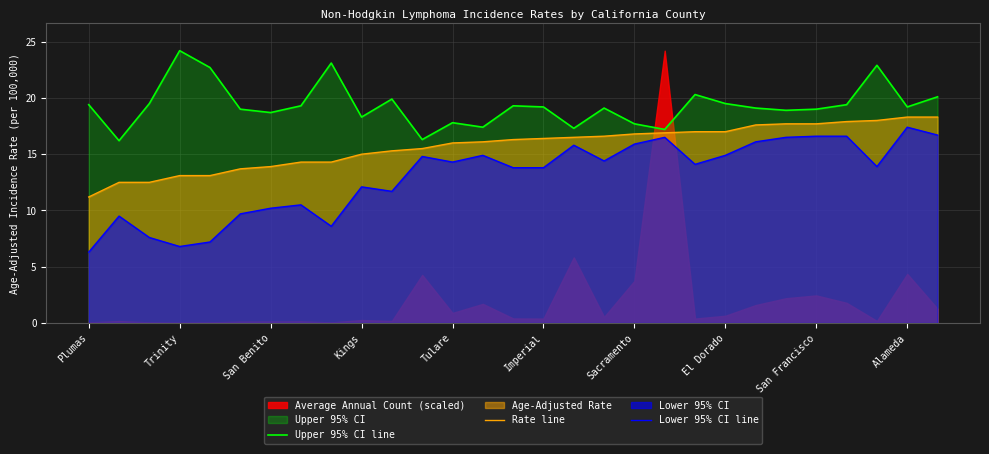

Is it true that Lower 95% CI line equals 15.8 at 16?

True